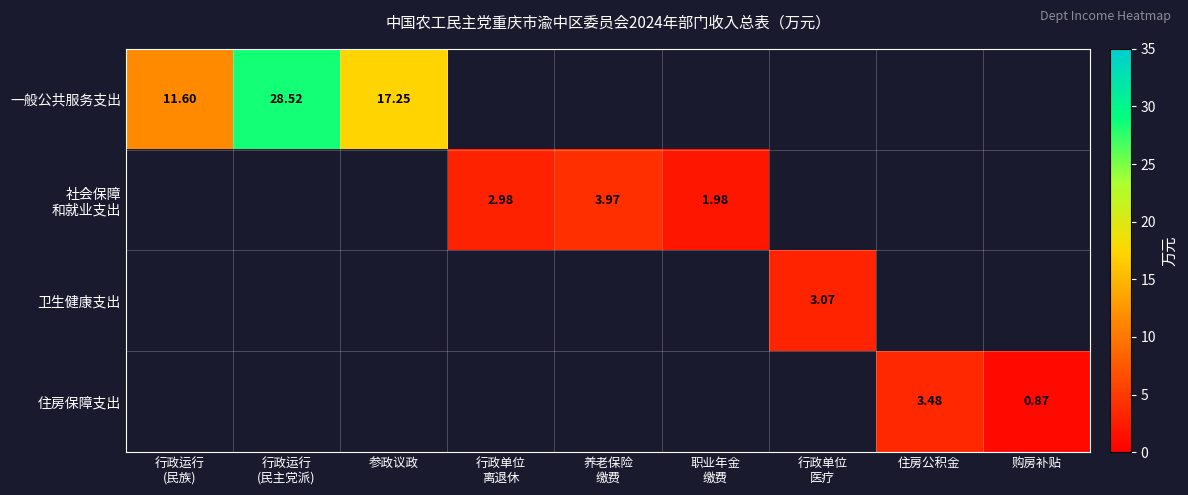

Is the value of 社会保障 和就业支出 at 行政单位 离退休 greater than the value of 卫生健康支出 at 行政运行 (民族)?

No